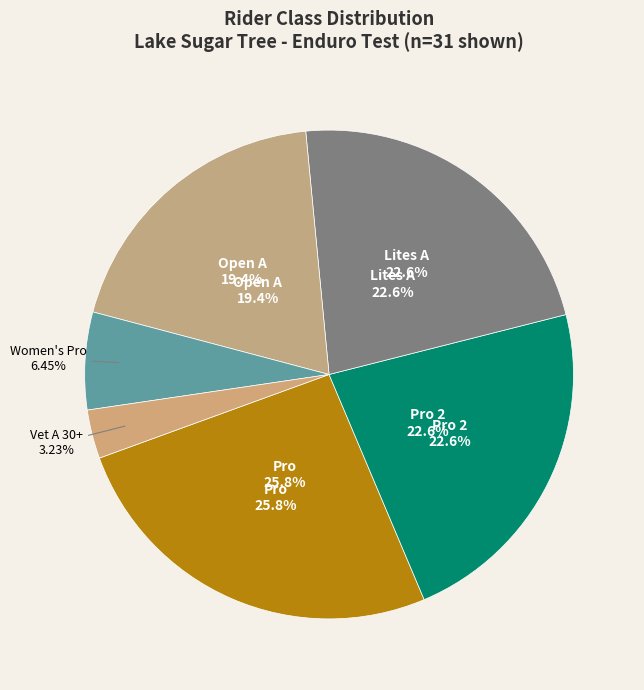

Between Open A and Vet A 30+, which is larger?

Open A